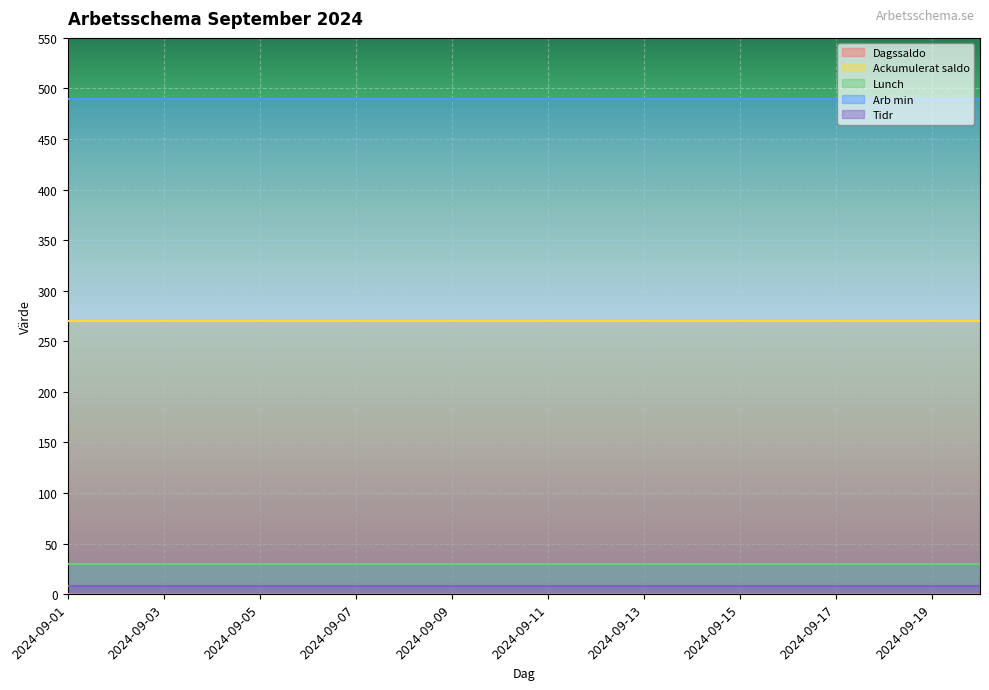

What is the spread (max minus min) of values at 2024-09-16?

490.0